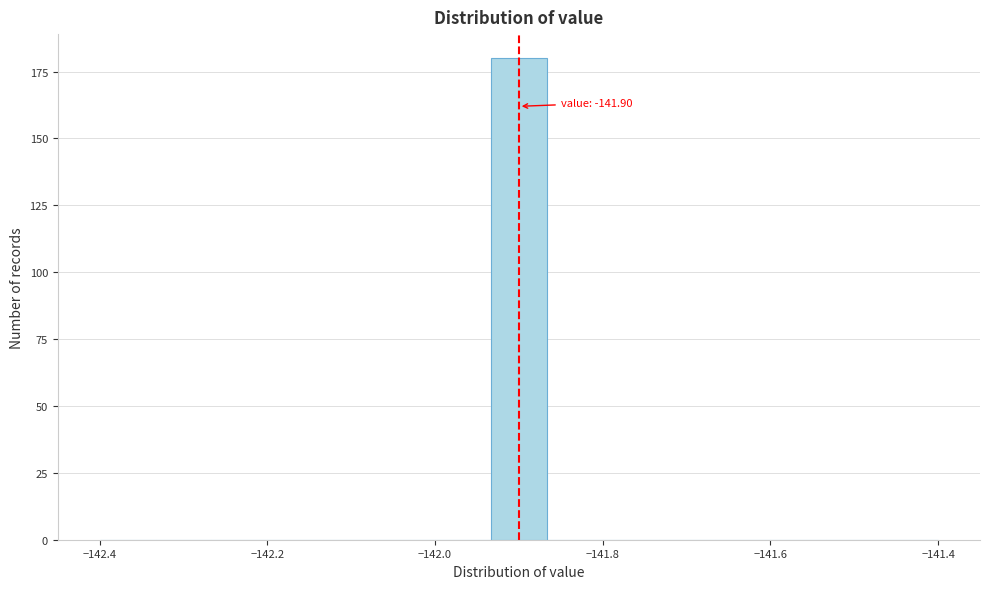

Read against the x-axis, roughly where is the centre of the tallest bar?

-141.90